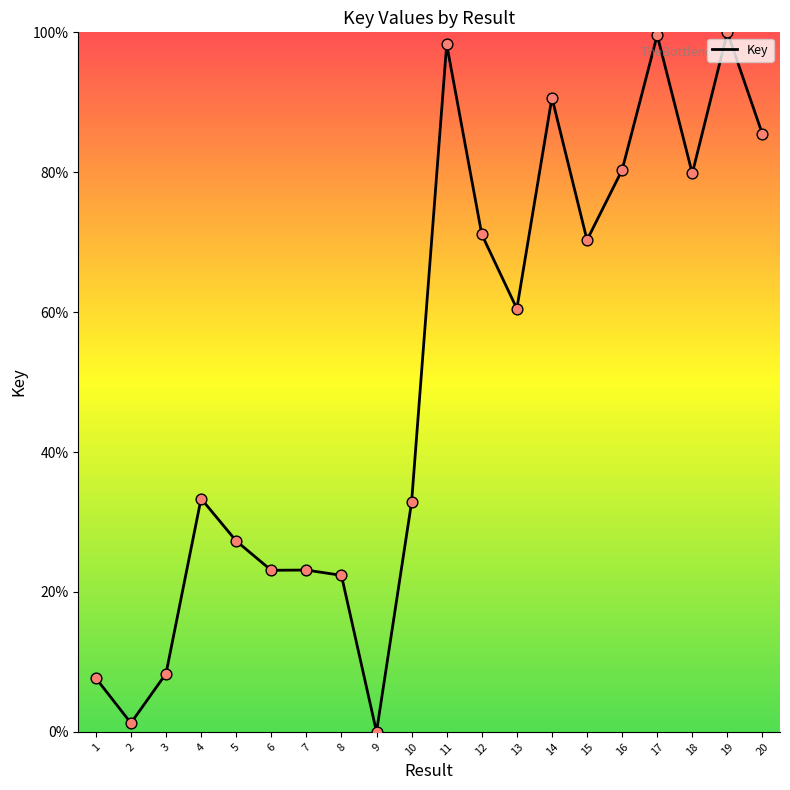

What is the ratio of the value at 15 to the value at 11?

0.7